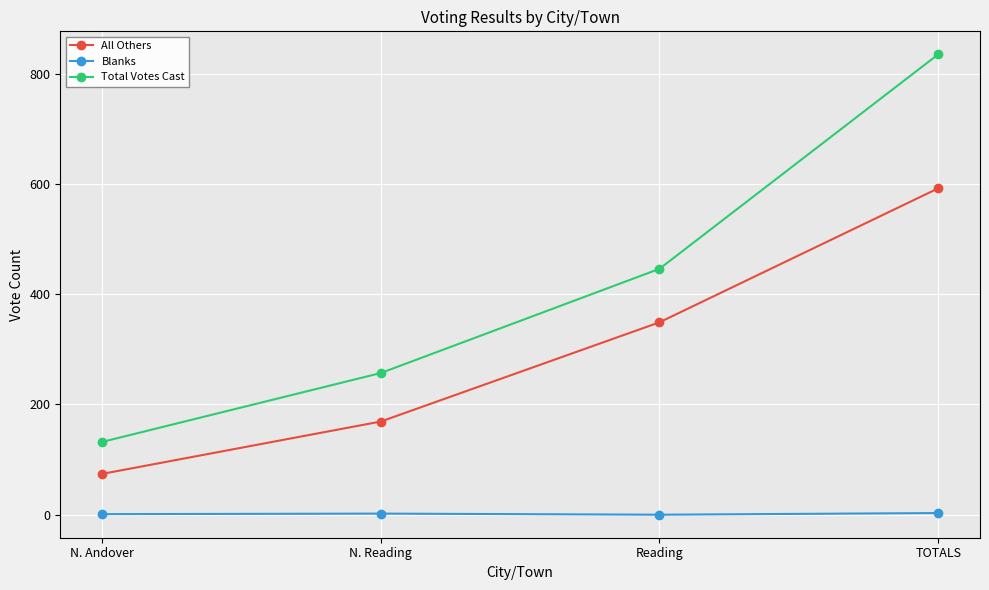

At which category does the chart reach its peak across all series?

TOTALS